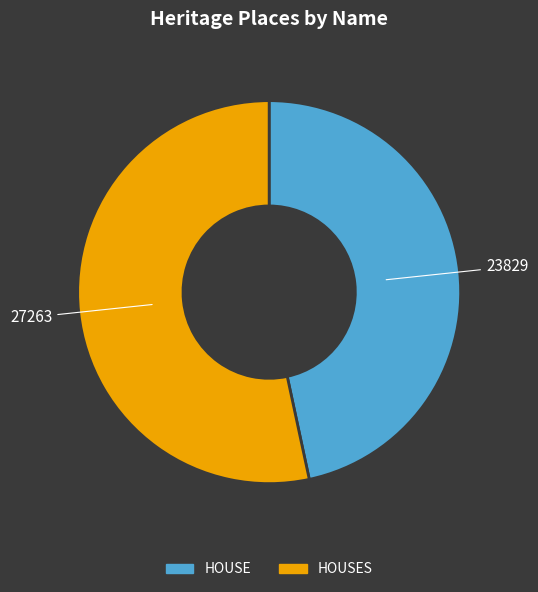

Is there any slice that represents more than half of the pie?

Yes